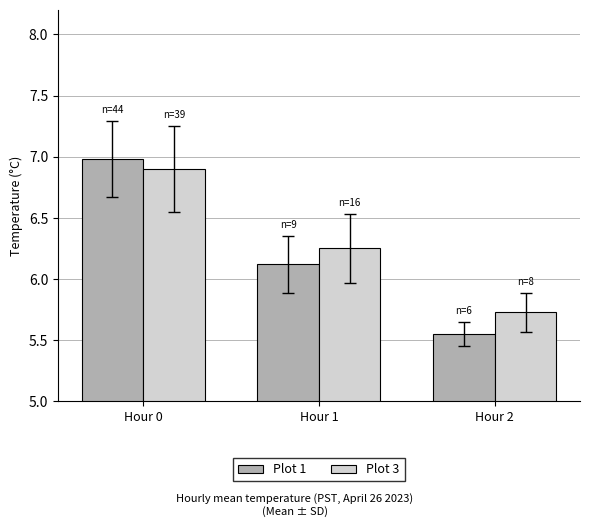

What is the approximate value of Plot 3 at Hour 2?

5.7